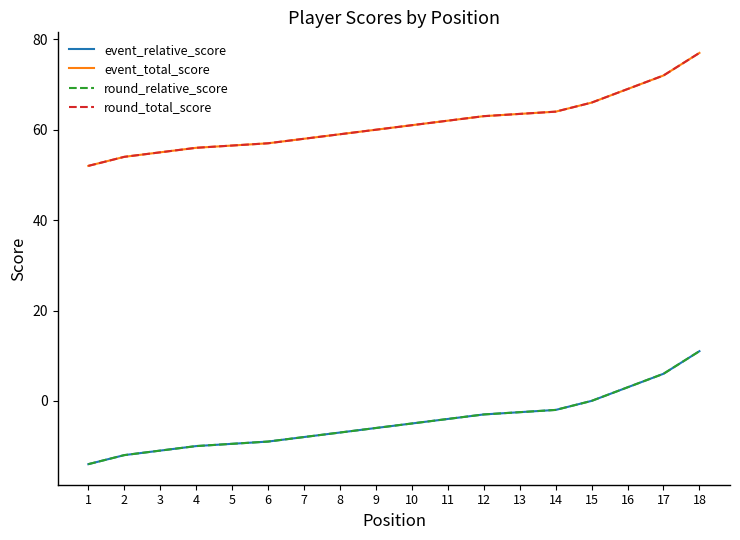

Is this an area chart (filled region under the line)?

No